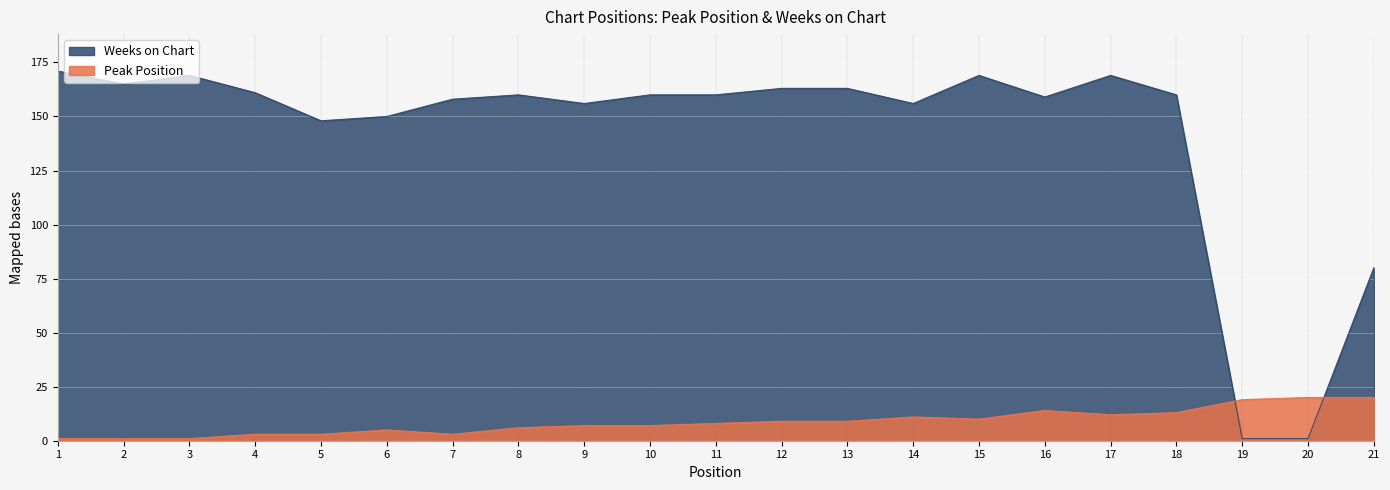

Is it true that Peak Position equals 7 at 9?

True